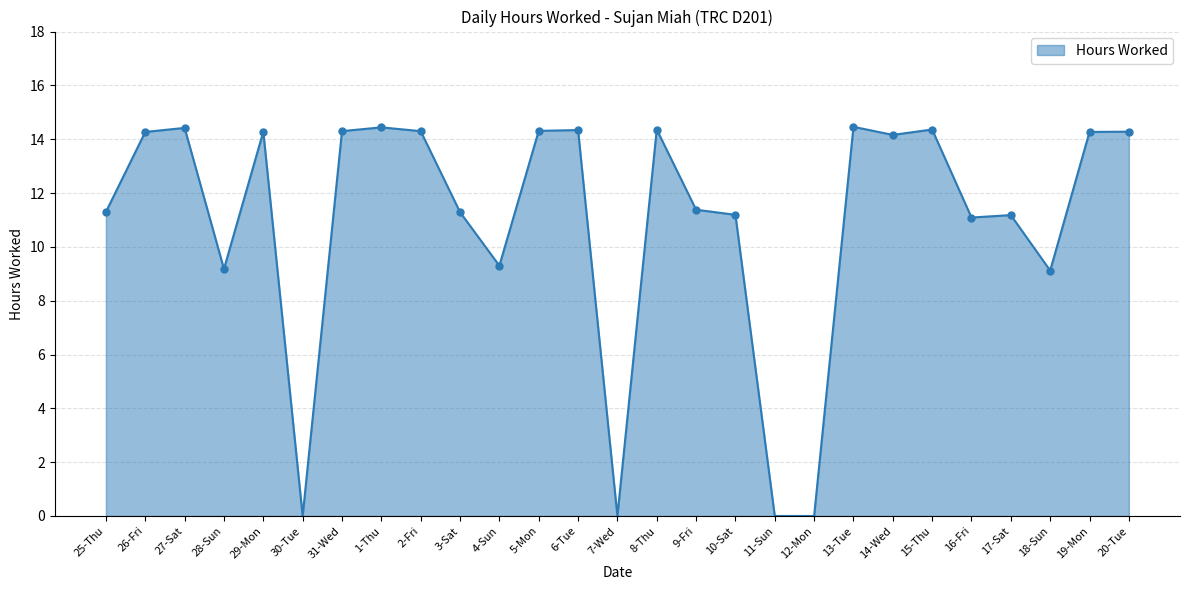

Where is the first local maximum?

27-Sat